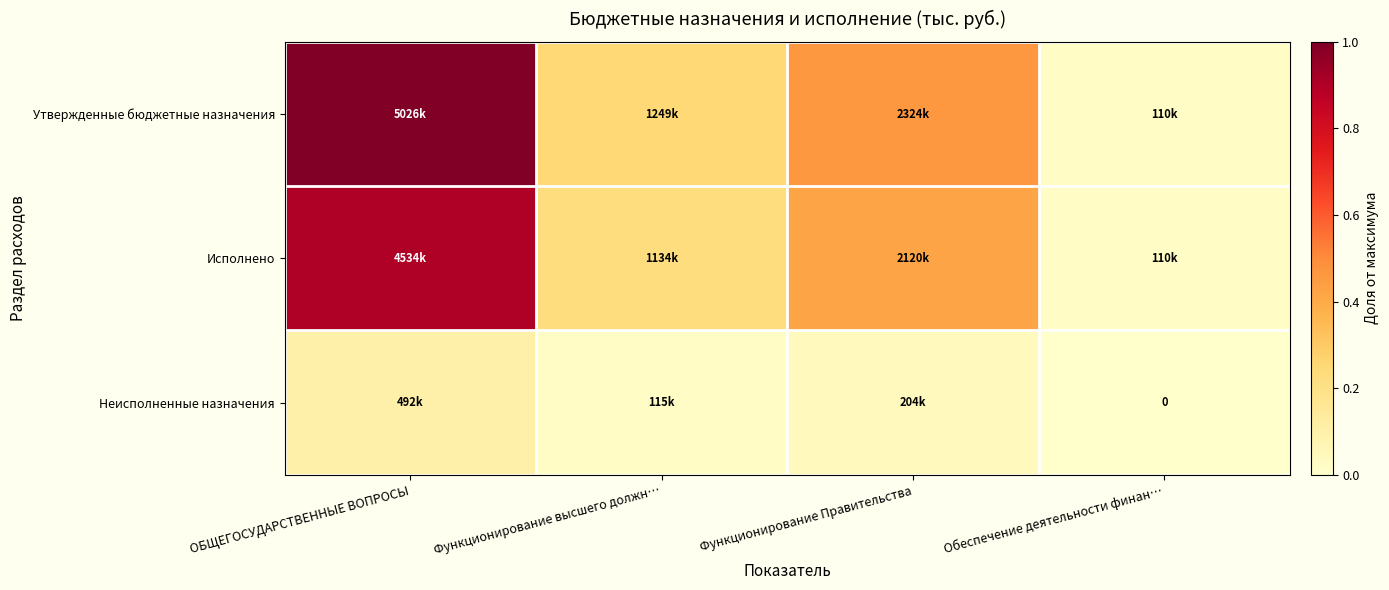

Where is Неисполненные назначения nearest to the value 0?

Обеспечение деятельности финан…